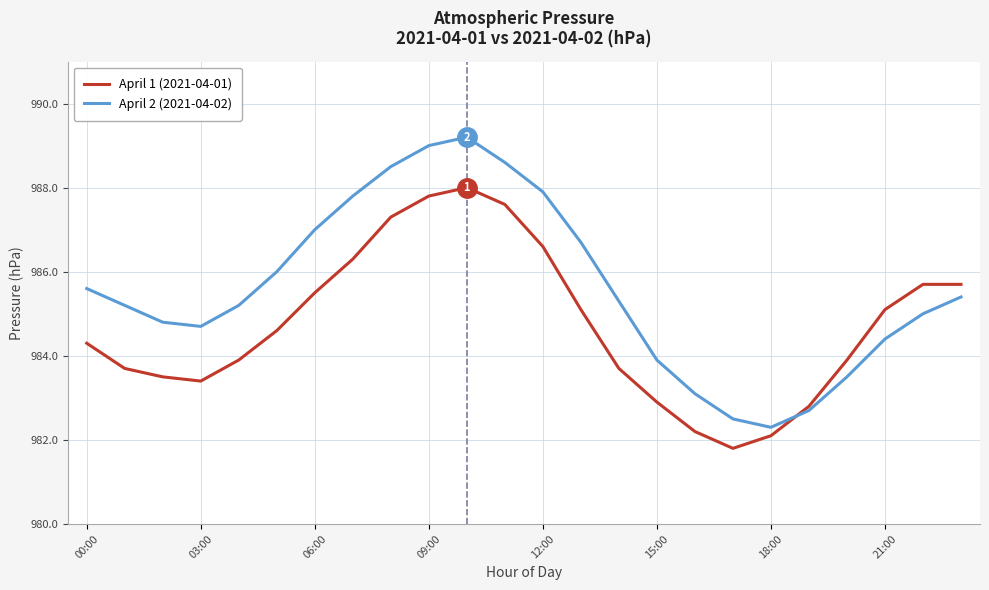

What is the highest value of the April 1 (2021-04-01) series?

988.0